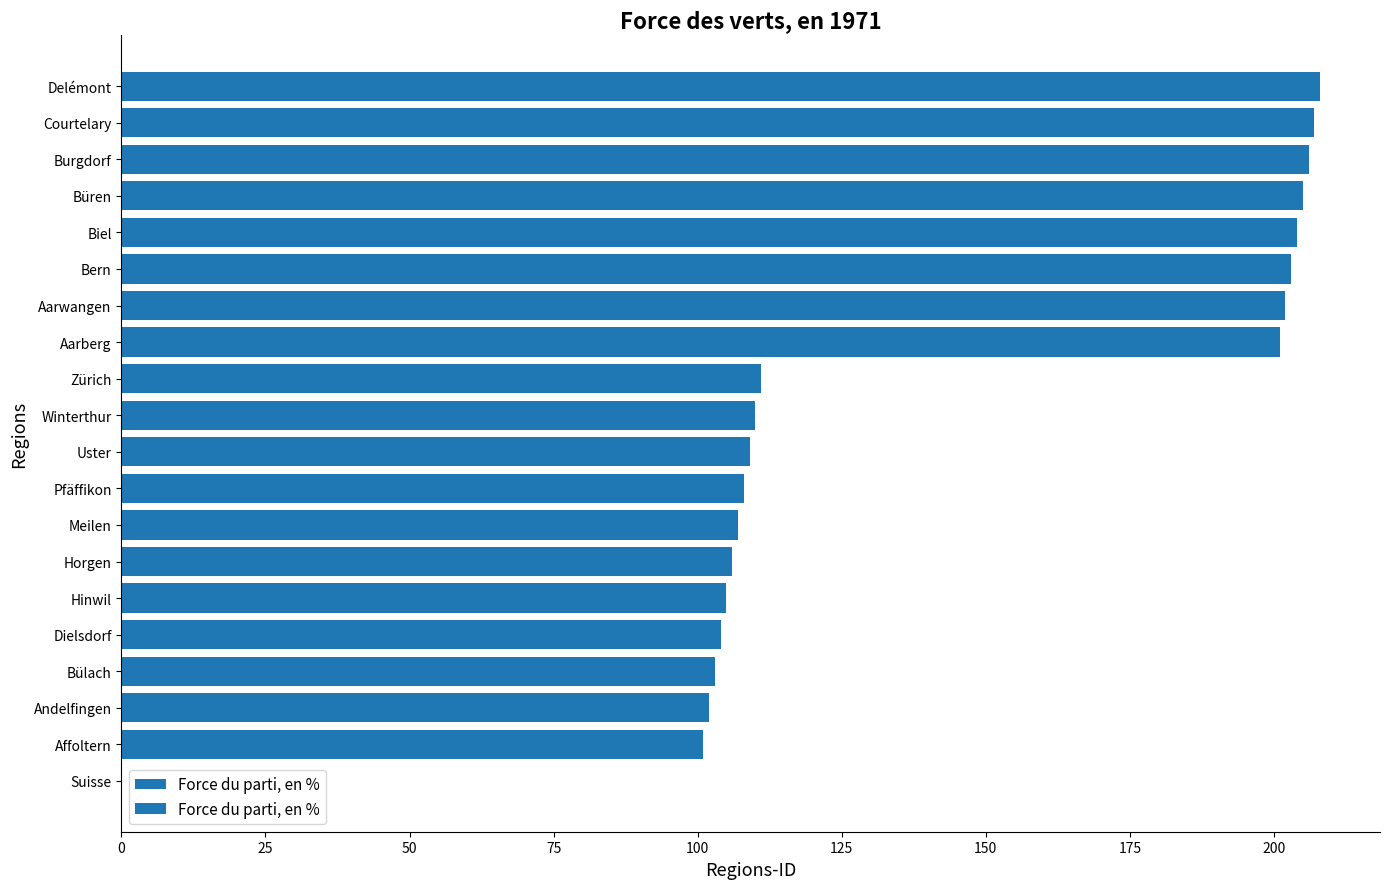

Count the number of data series in this chart.

1